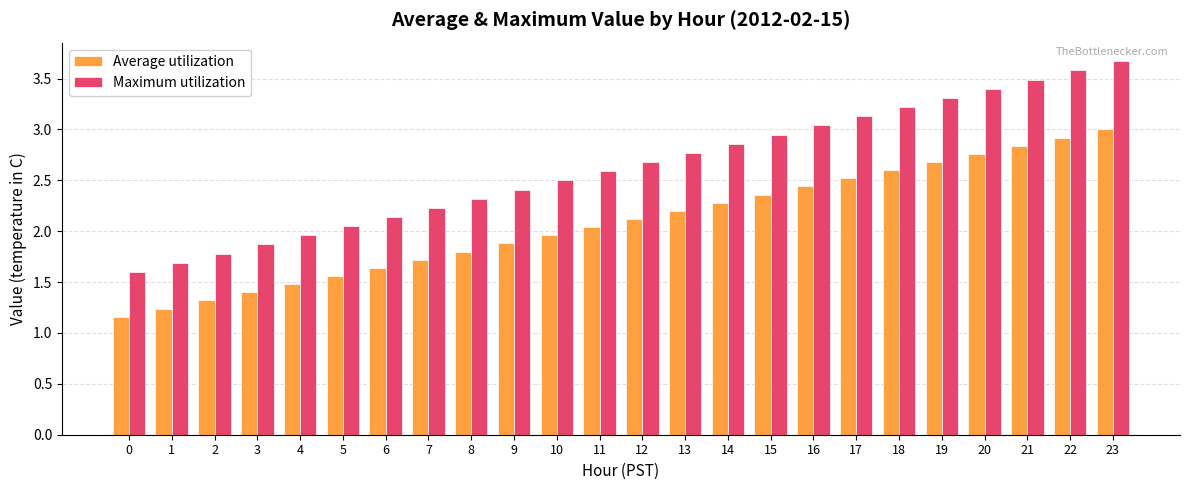

Which series has the widest spread of values?

Maximum utilization